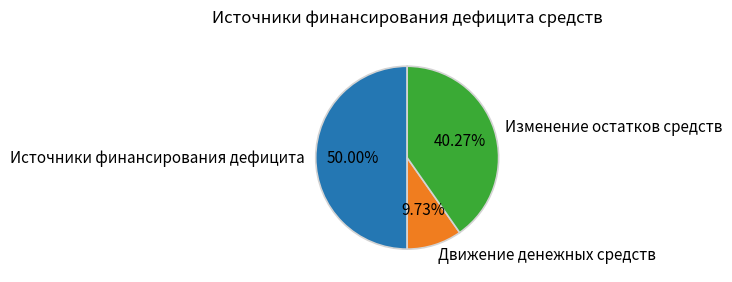

Does Изменение остатков средств account for over 50% of the chart?

No